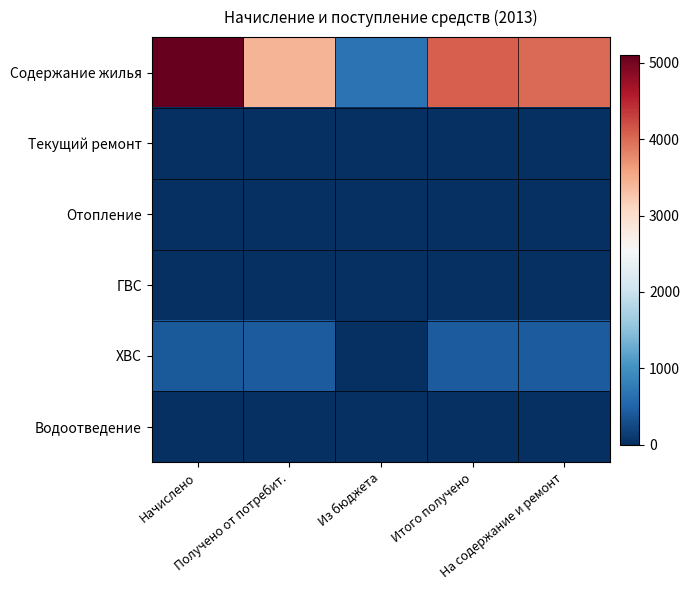

Which series has the largest total across all categories?

Содержание жилья